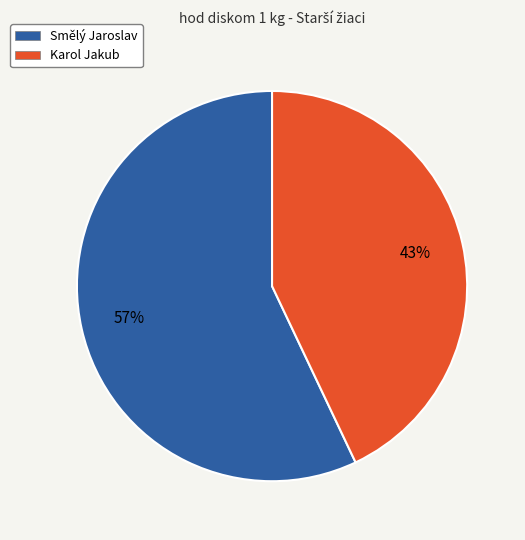

To the nearest percent, what is the difference between the Karol Jakub and Smělý Jaroslav slice percentages?

14%